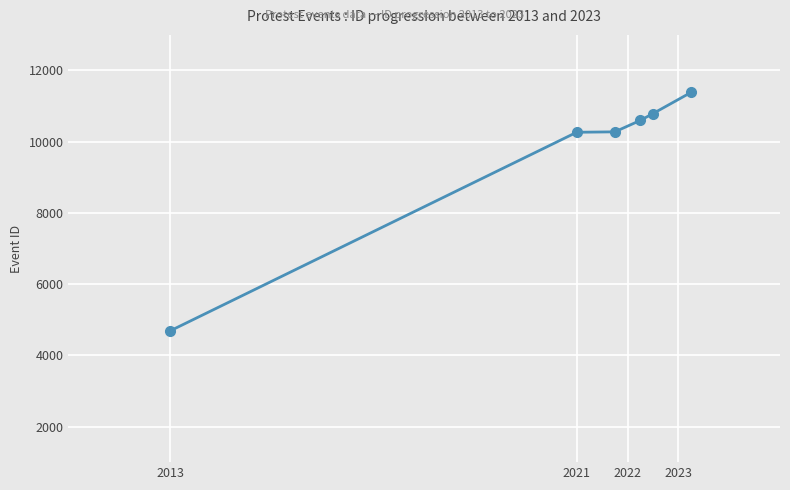

What is the value of the 6th point from the left?

11385